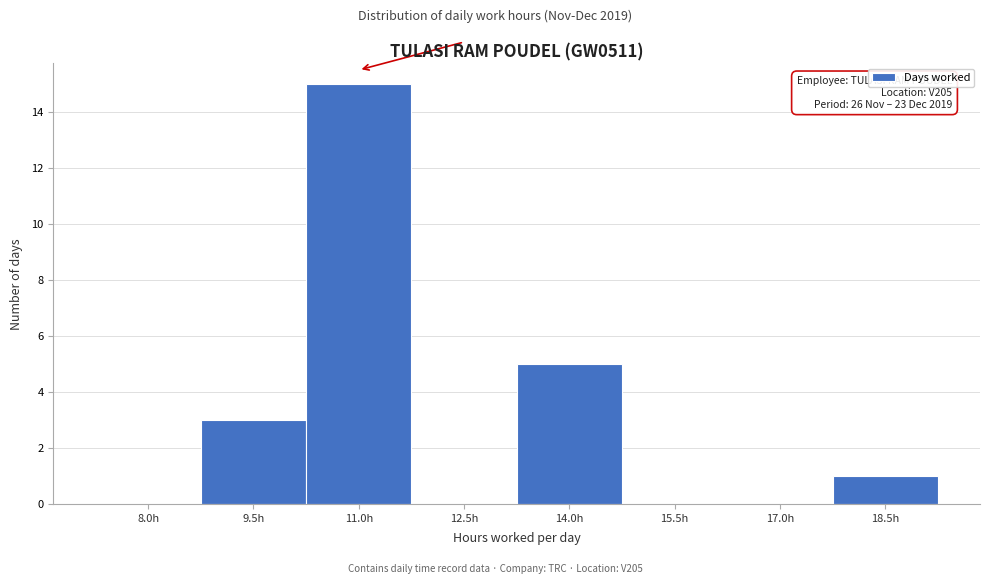

Reading right to left, list all the values displayed in this chart.

18.5h=1	17.0h=0	15.5h=0	14.0h=5	12.5h=0	11.0h=15	9.5h=3	8.0h=0